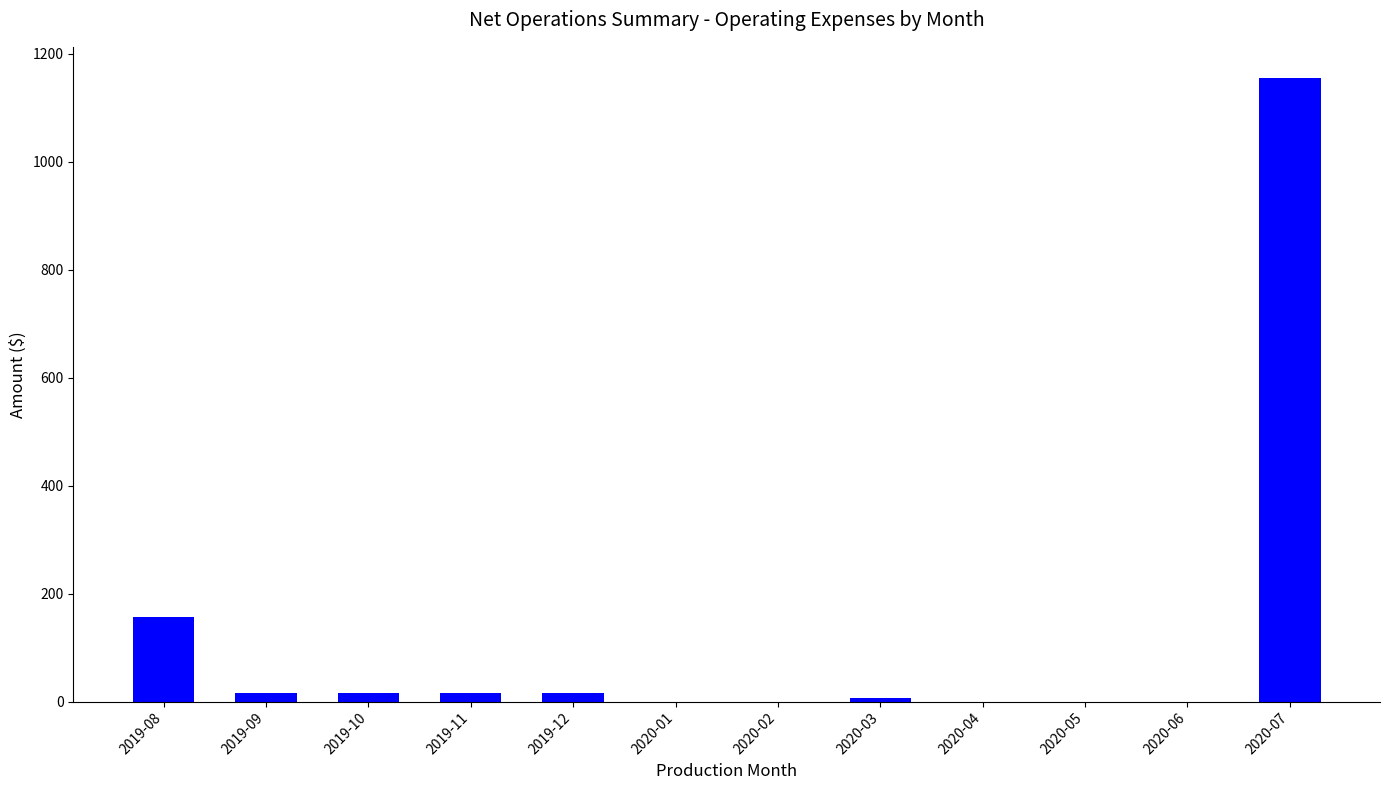

What is the sum of all values?

1384.2